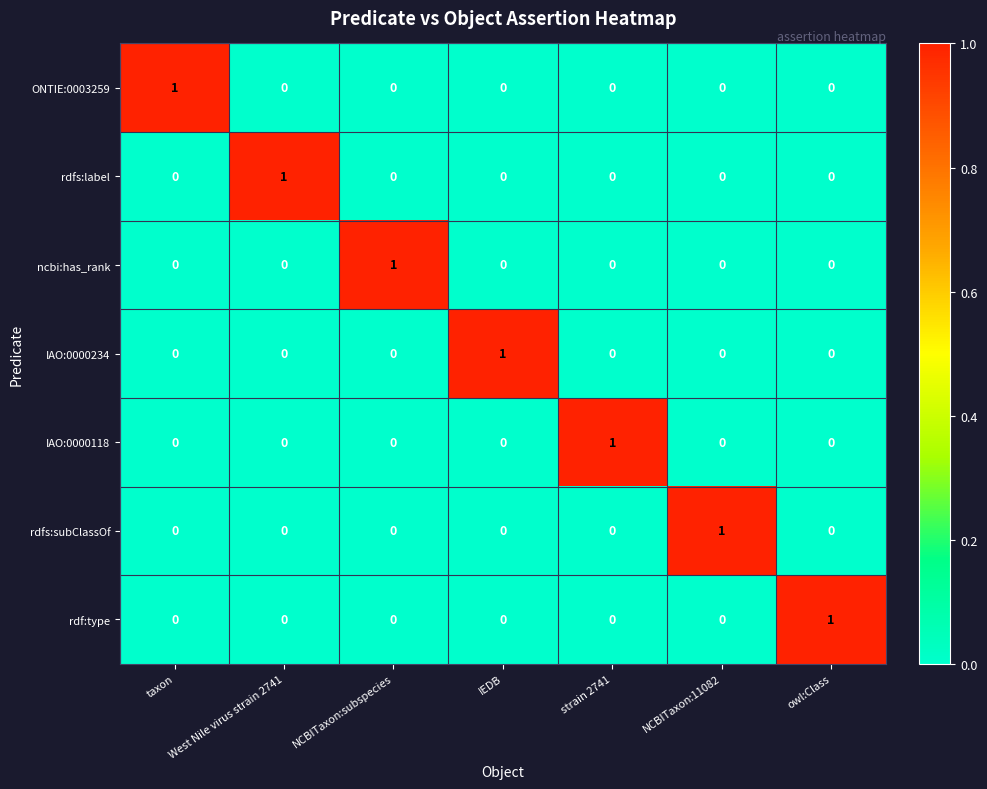

Count the IAO:0000234 values in the range 0 to 1.

7